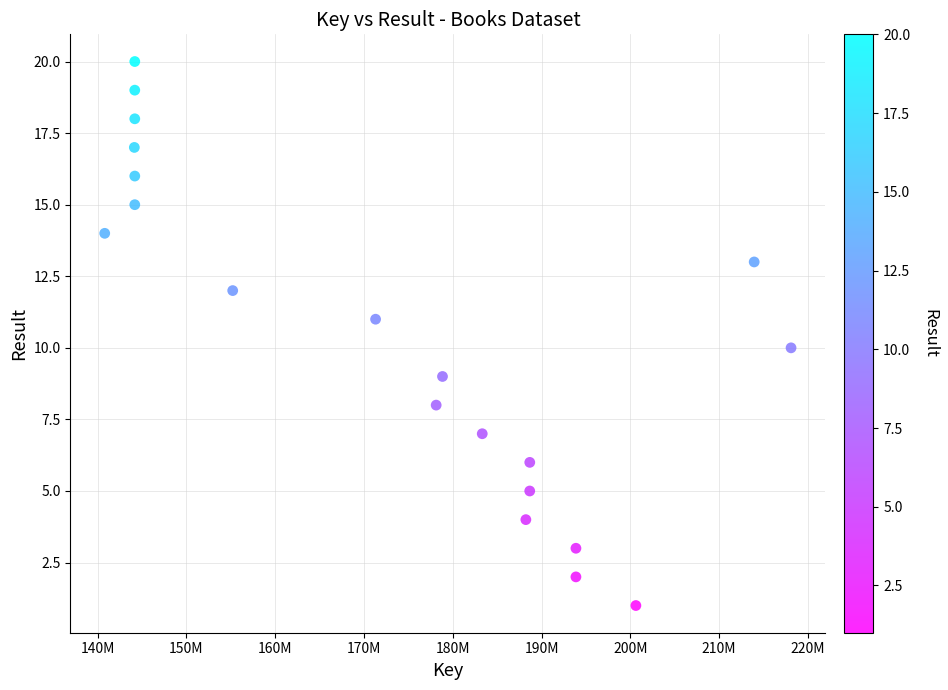

What is the range of Y values (max minus min)?

19